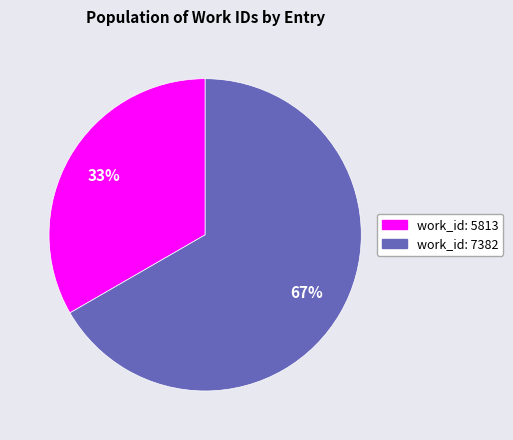

To the nearest percent, what is the average slice percentage?

50%